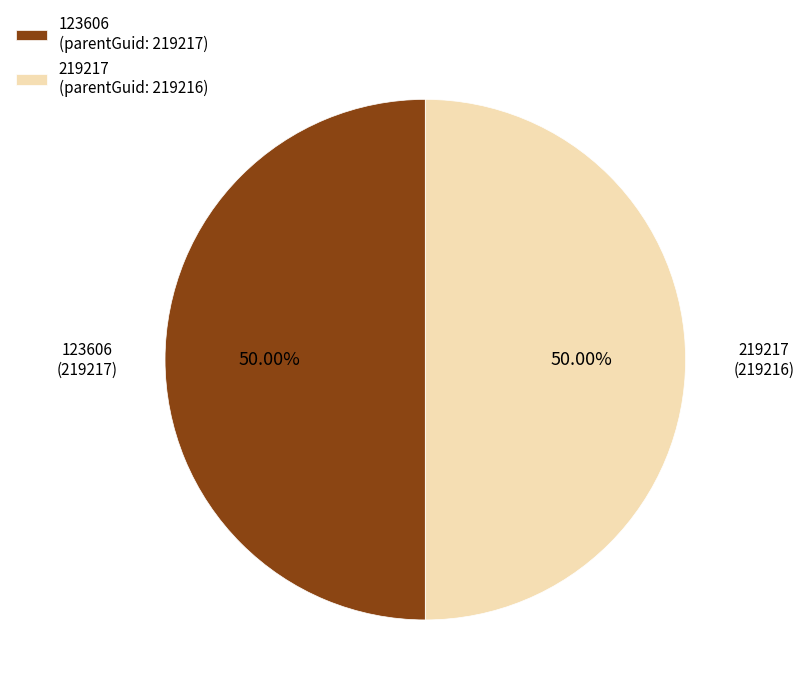

True or false: 123606 accounts for 61% of the total.

False